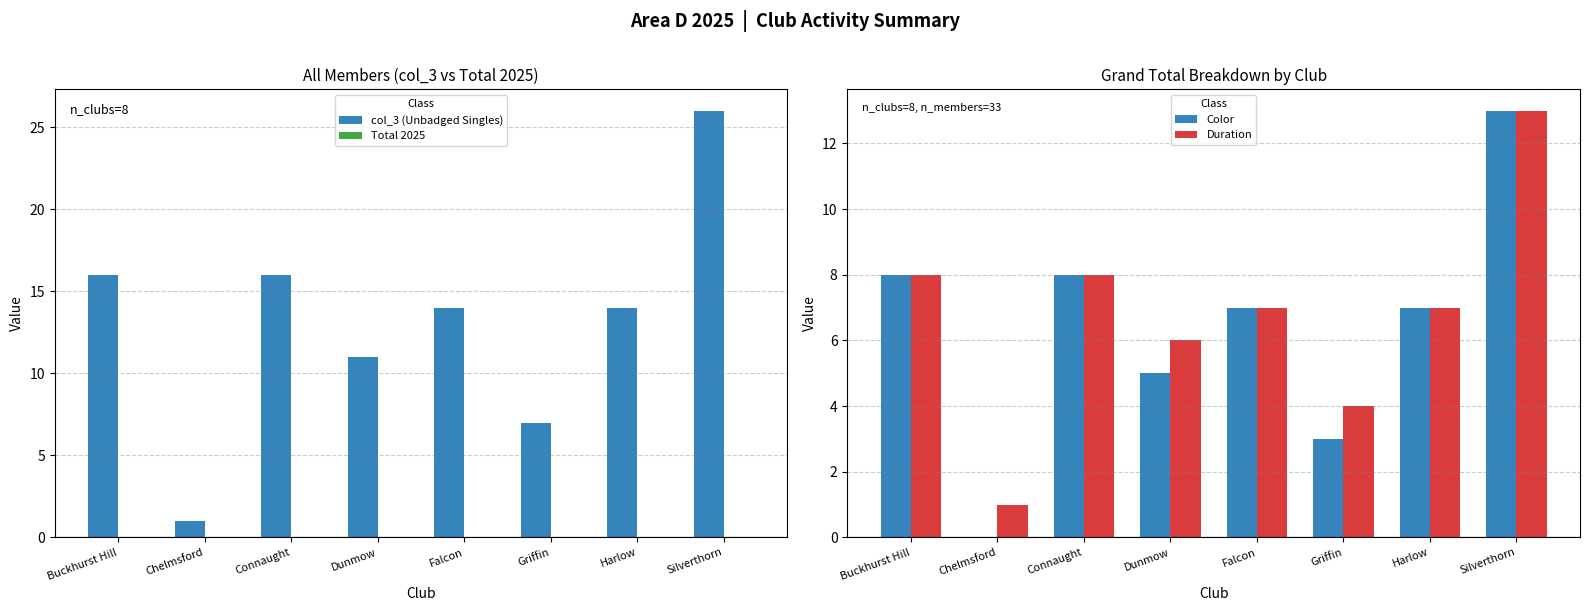

What is the difference between the Duration values at Falcon and Dunmow?

1